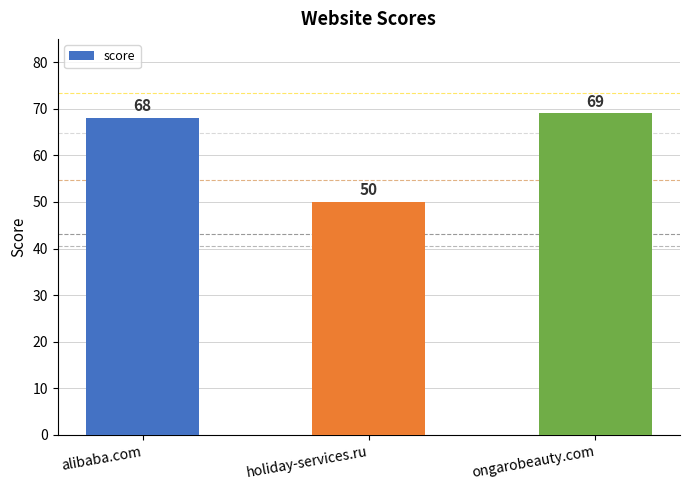

What is the sum of the values at ongarobeauty.com and holiday-services.ru?

119